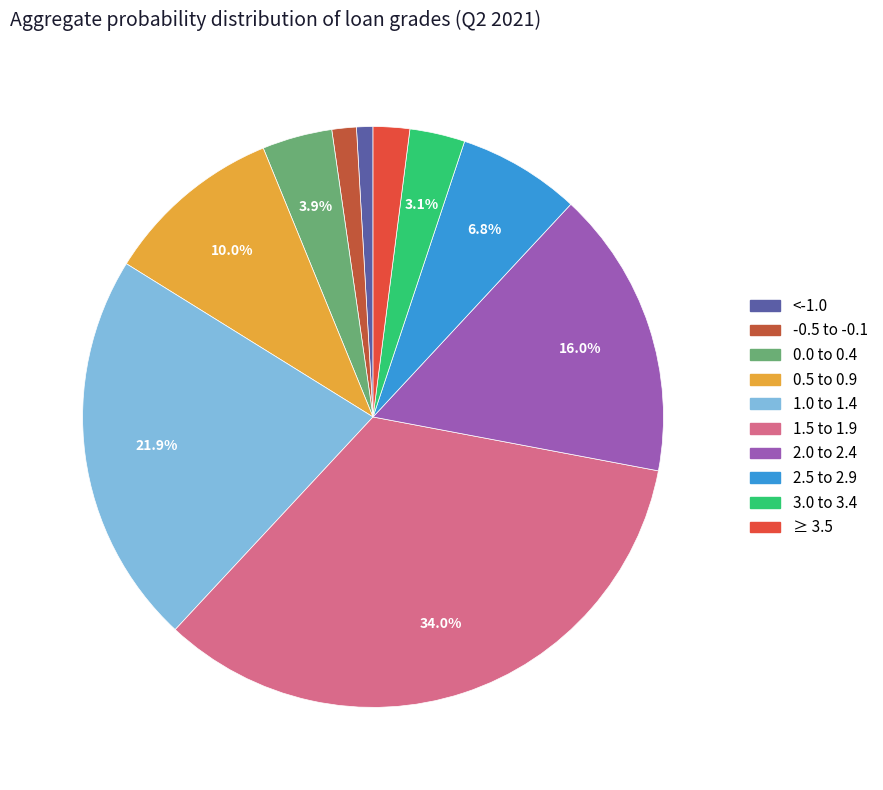

Rank the categories by value from highest to lowest.

1.5 to 1.9, 1.0 to 1.4, 2.0 to 2.4, 0.5 to 0.9, 2.5 to 2.9, 0.0 to 0.4, 3.0 to 3.4, ≥ 3.5, -0.5 to -0.1, <-1.0